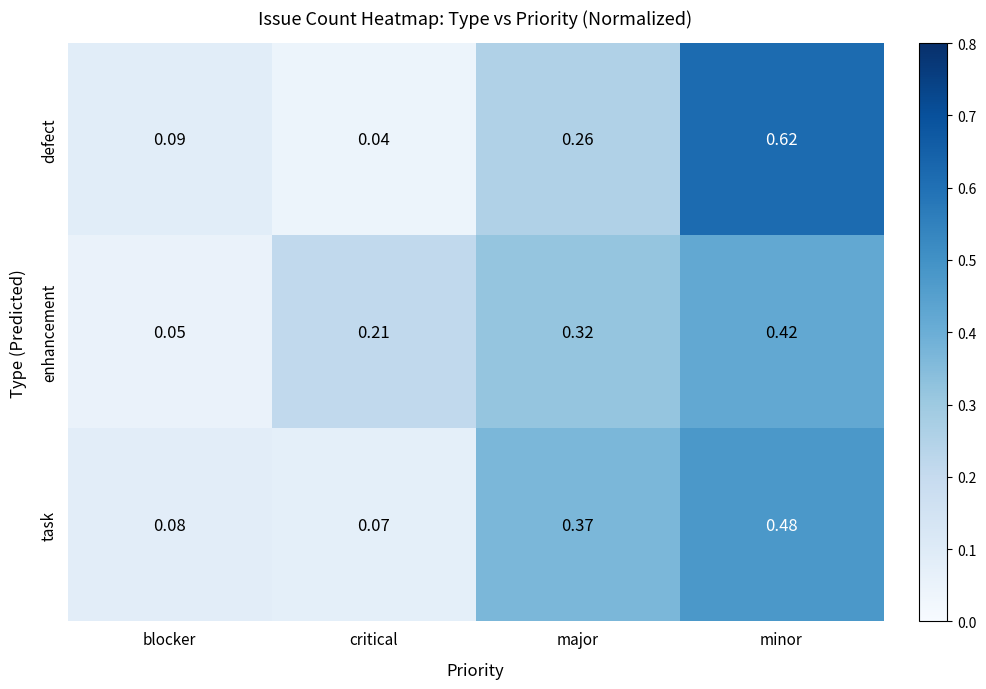

At how many categories does at least one series exceed 0?

4